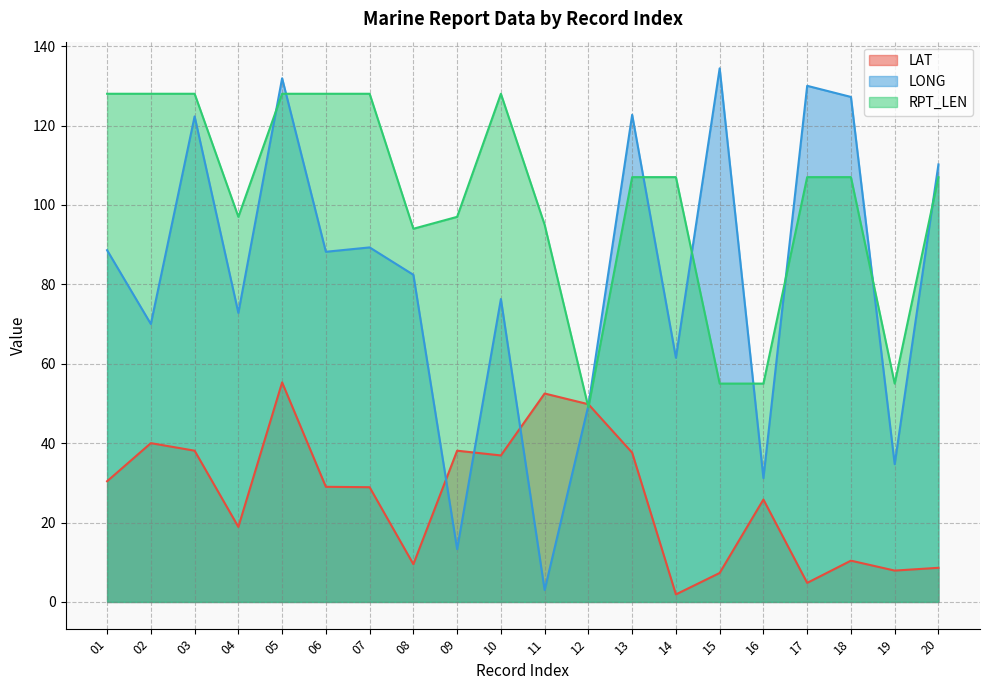

What is the sum of all LONG values?

1639.5